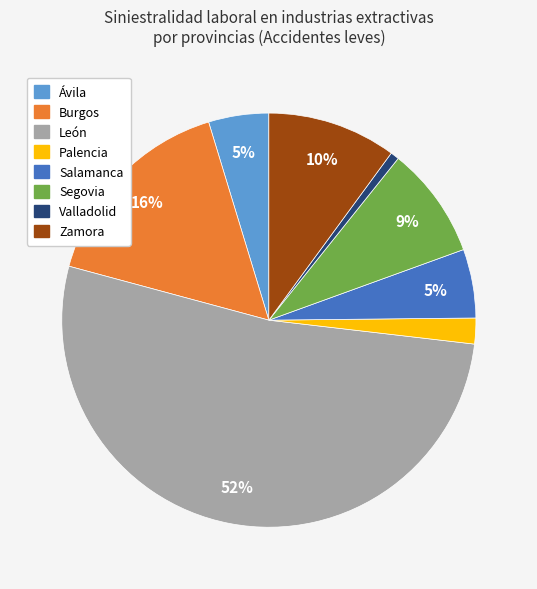

How many segments does this pie chart have?

8